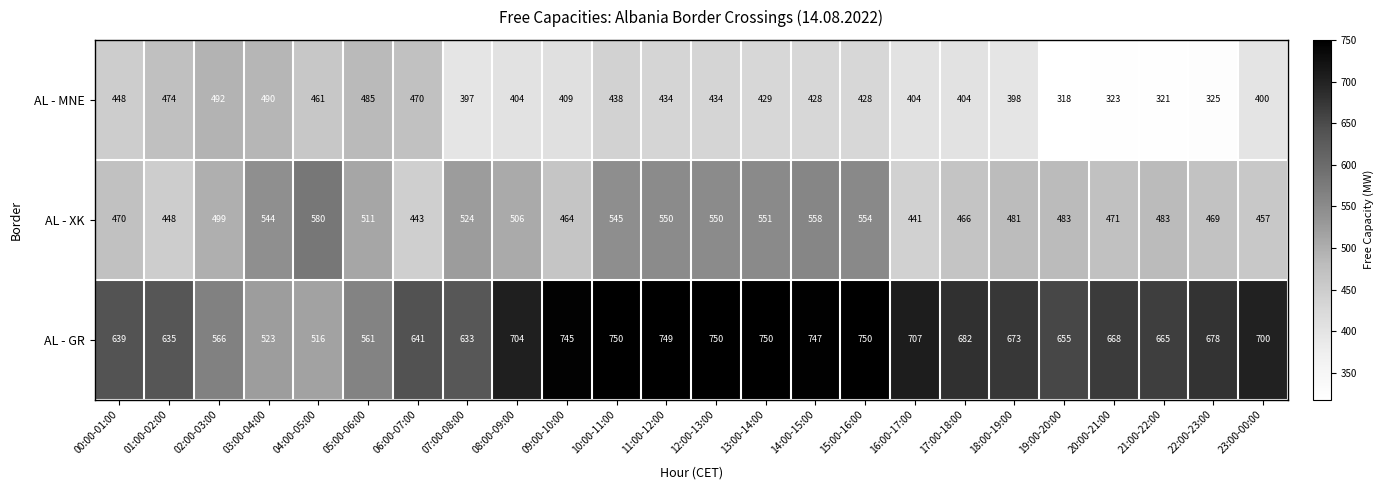

Which category has the highest value in the AL - MNE series?

02:00-03:00